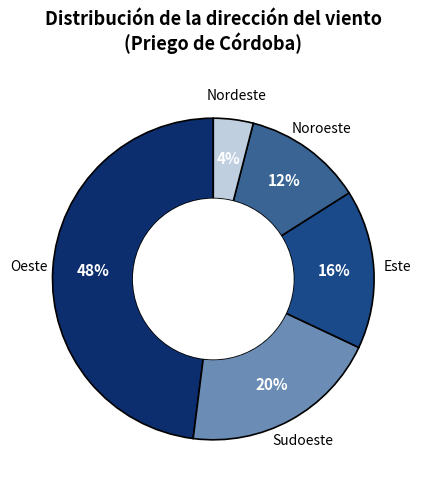

To the nearest percent, what is the difference between the largest and smallest slice percentages?

44%